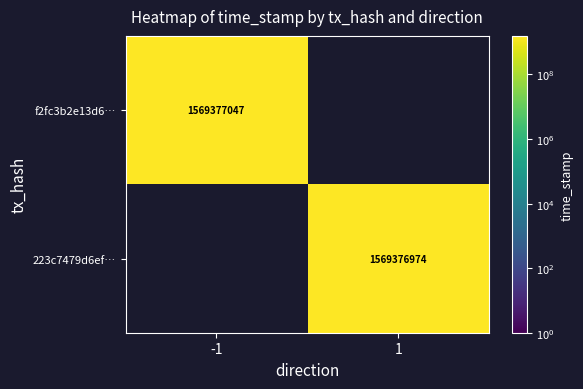

At how many categories does at least one series exceed 986323301?

2